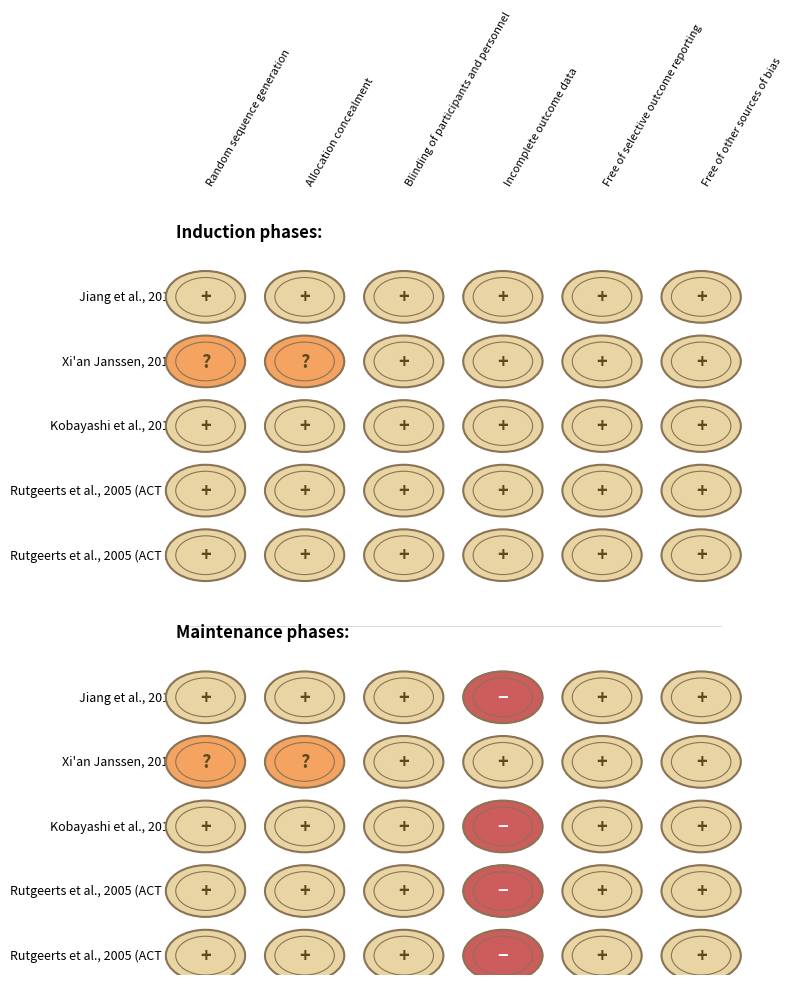

The value of Rutgeerts et al., 2005 ACT1 (Maintenance) at 2 is 1. True or false?

False